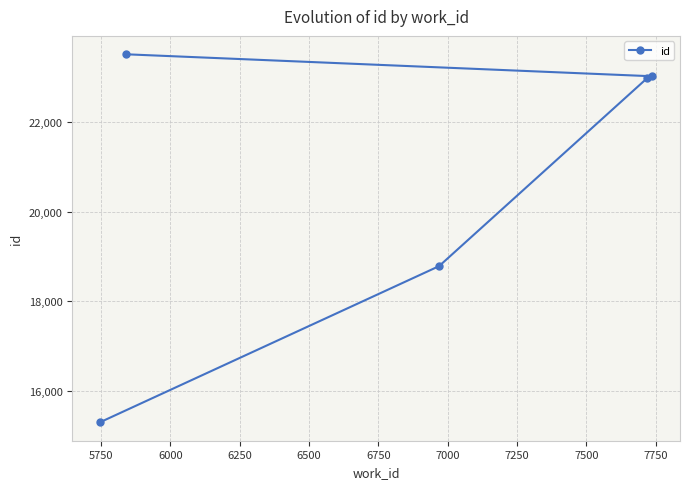

What is the sum of all values?

103596